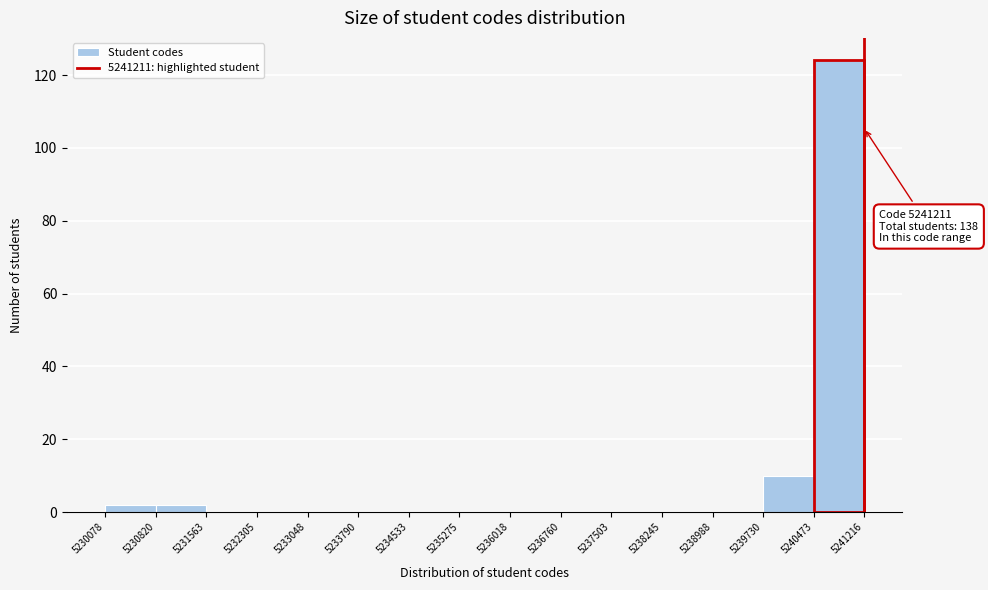

Which range on the x-axis has the tallest bar?

5240473 to 5241216